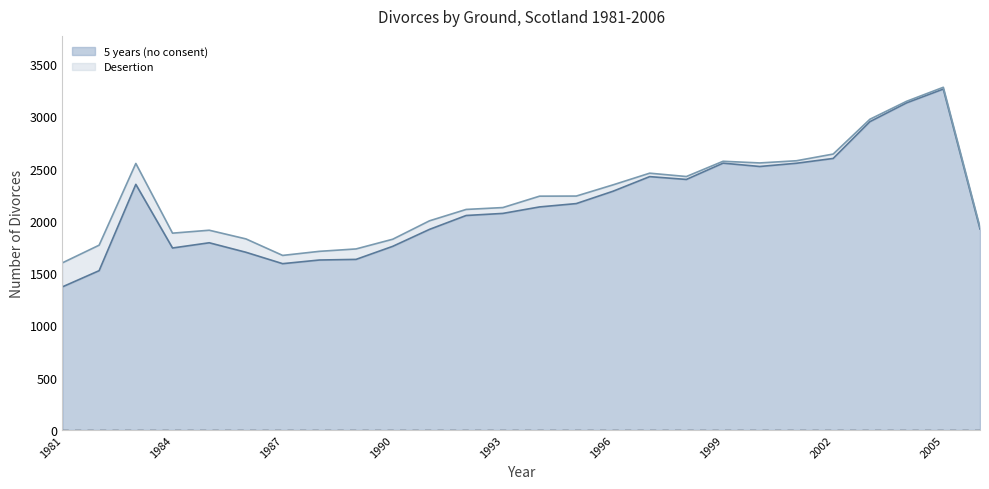

Which label corresponds to the largest value in the chart?

2005